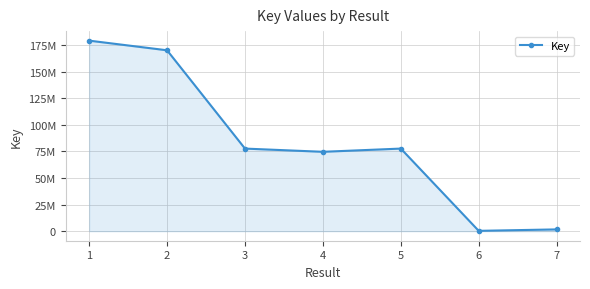

How many points are higher than both their immediate neighbors (excluding endpoints)?

1